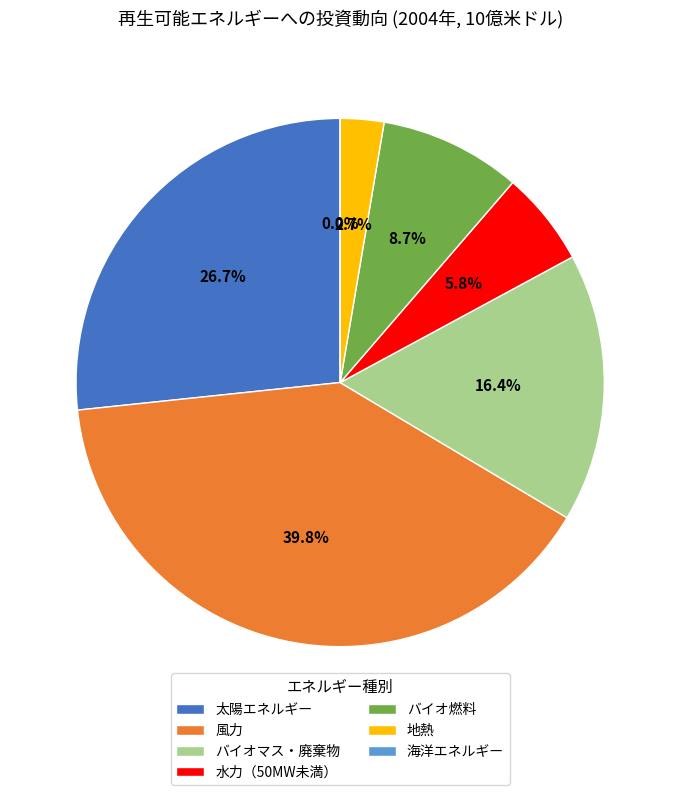

To the nearest percent, what is the difference between the 太陽エネルギー and バイオ燃料 slice percentages?

18%